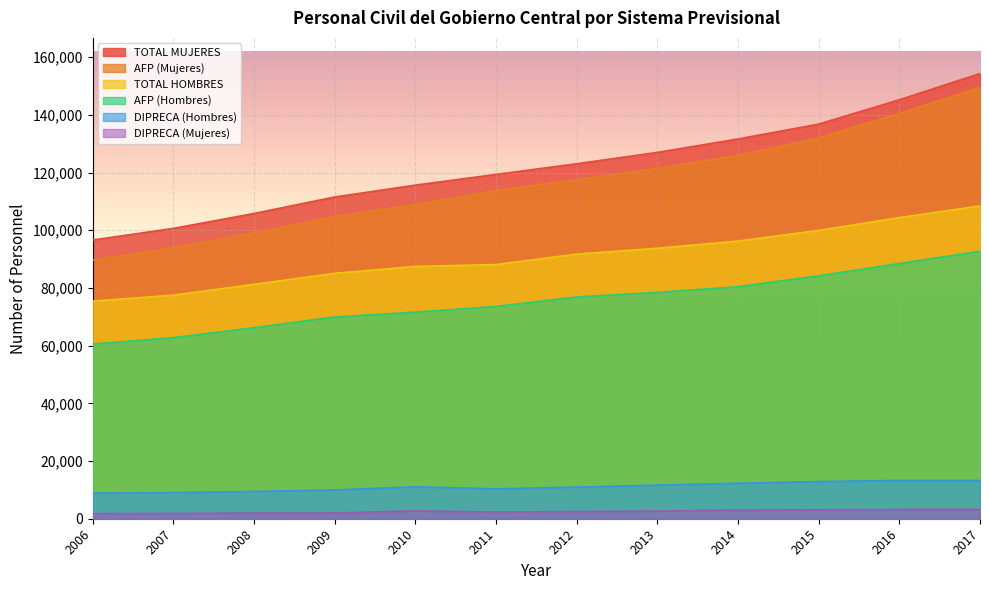

How many data points in DIPRECA (Hombres) are above 11075?

5